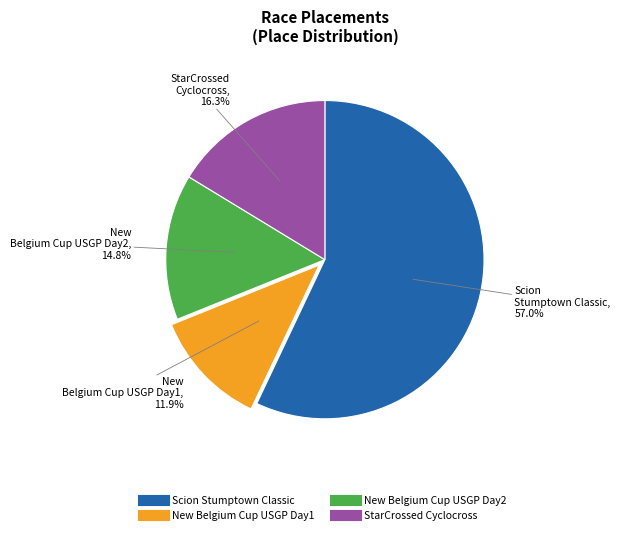

How much of the chart is everything except New Belgium Cup USGP Day1?

88.1%